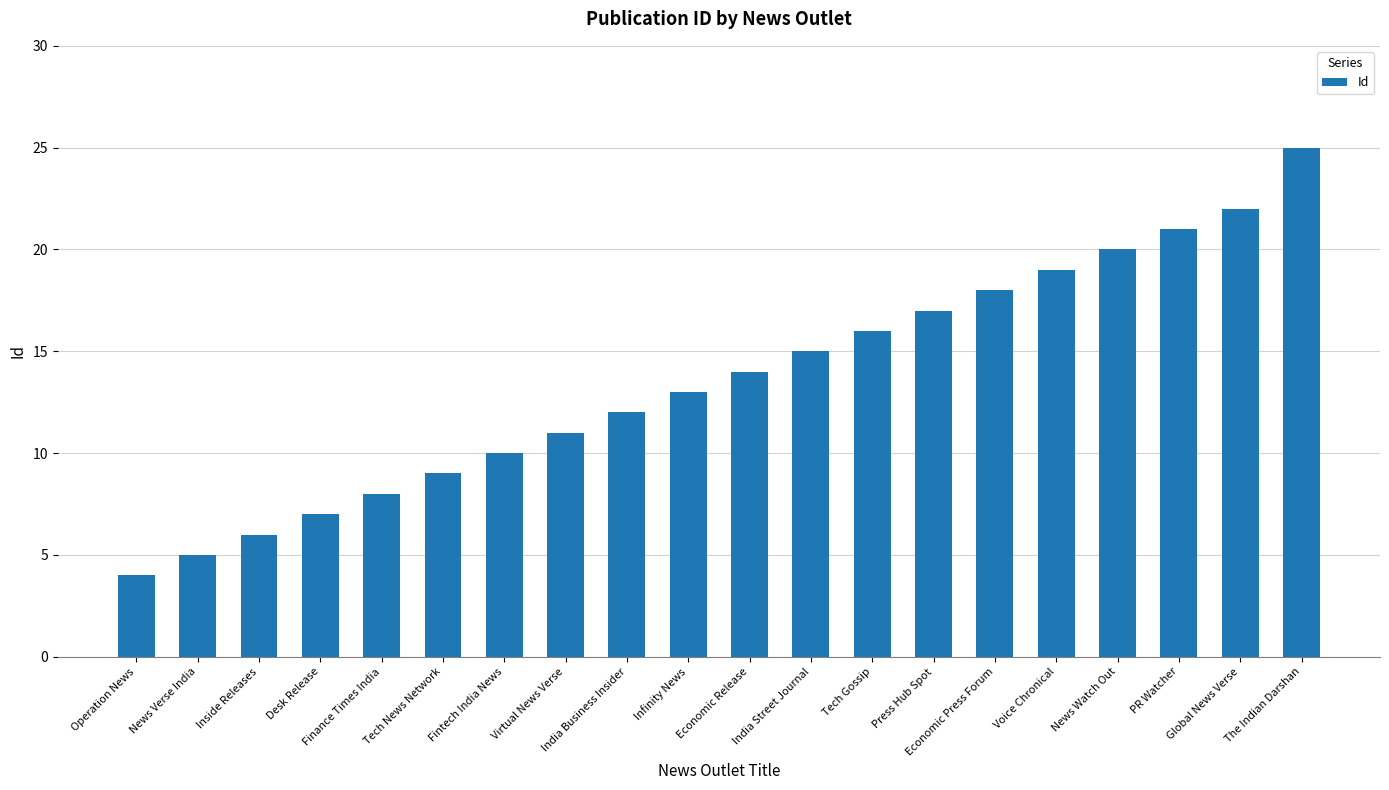

List the labels in order of value, largest first.

The Indian Darshan, Global News Verse, PR Watcher, News Watch Out, Voice Chronical, Economic Press Forum, Press Hub Spot, Tech Gossip, India Street Journal, Economic Release, Infinity News, India Business Insider, Virtual News Verse, Fintech India News, Tech News Network, Finance Times India, Desk Release, Inside Releases, News Verse India, Operation News